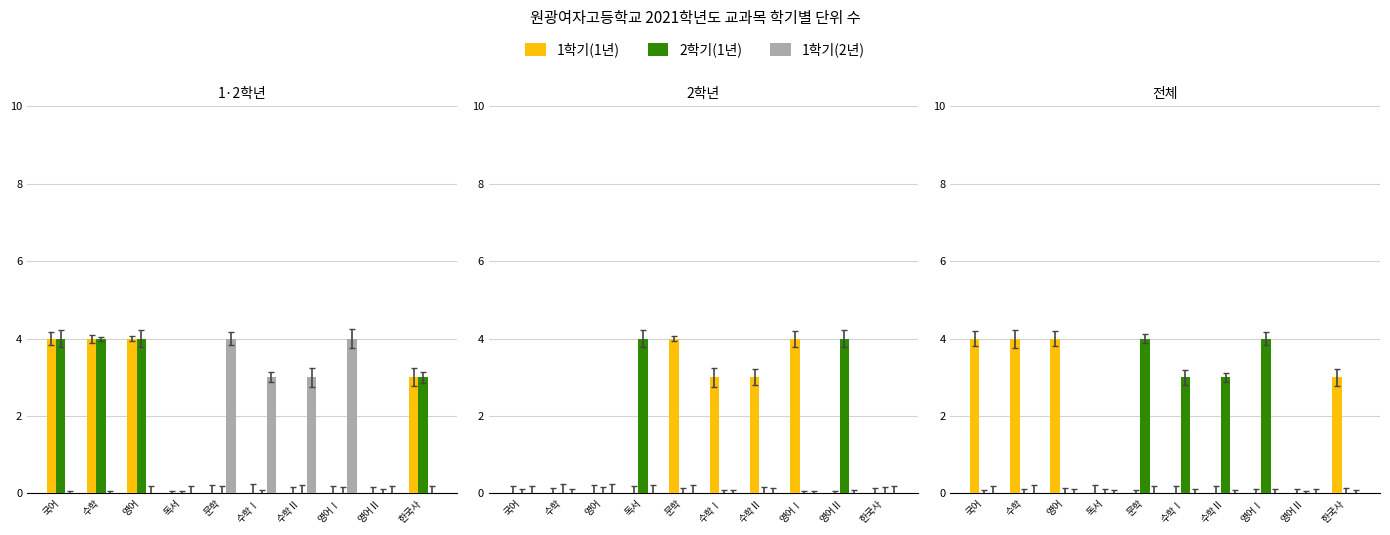

Reading left to right, extract all data points from this chart.

1학기(1년): 국어=4	수학=4	영어=4	독서=0	문학=0	수학Ⅰ=0	수학Ⅱ=0	영어Ⅰ=0	영어Ⅱ=0	한국사=3
2학기(1년): 국어=0	수학=0	영어=0	독서=0	문학=4	수학Ⅰ=3	수학Ⅱ=3	영어Ⅰ=4	영어Ⅱ=0	한국사=0
1학기(2년): 국어=0	수학=0	영어=0	독서=0	문학=0	수학Ⅰ=0	수학Ⅱ=0	영어Ⅰ=0	영어Ⅱ=0	한국사=0